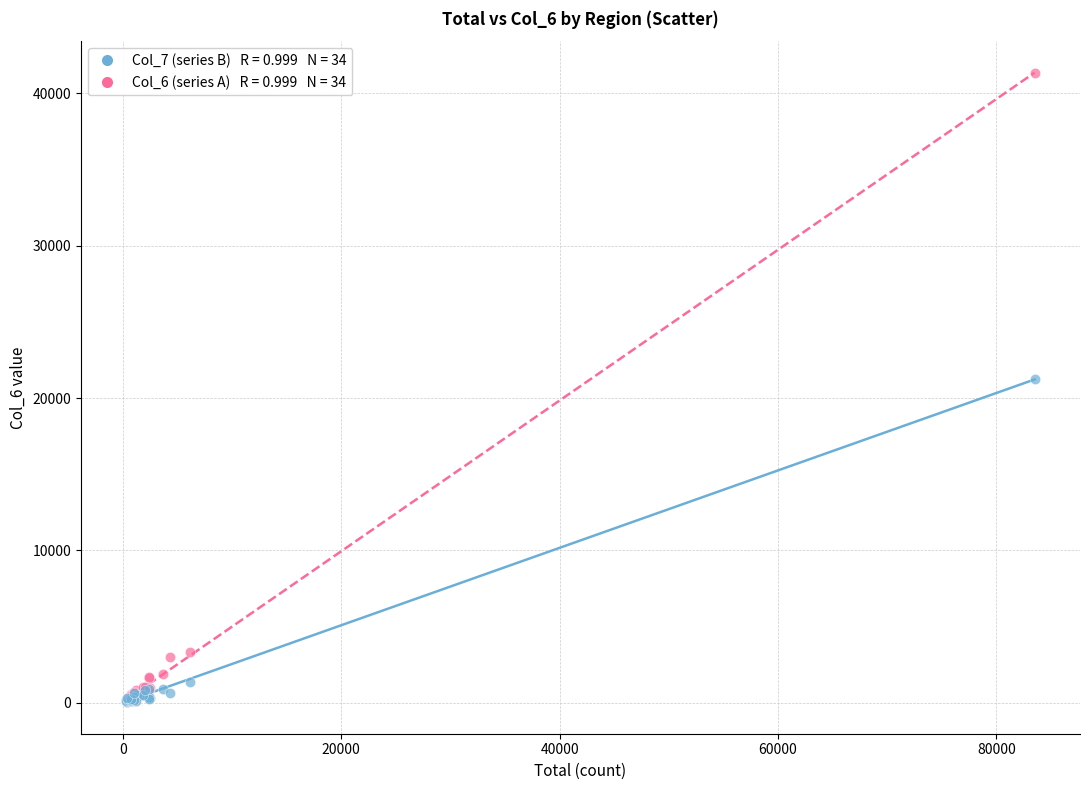

Across all series, what Y value is closest to 20671?

21260